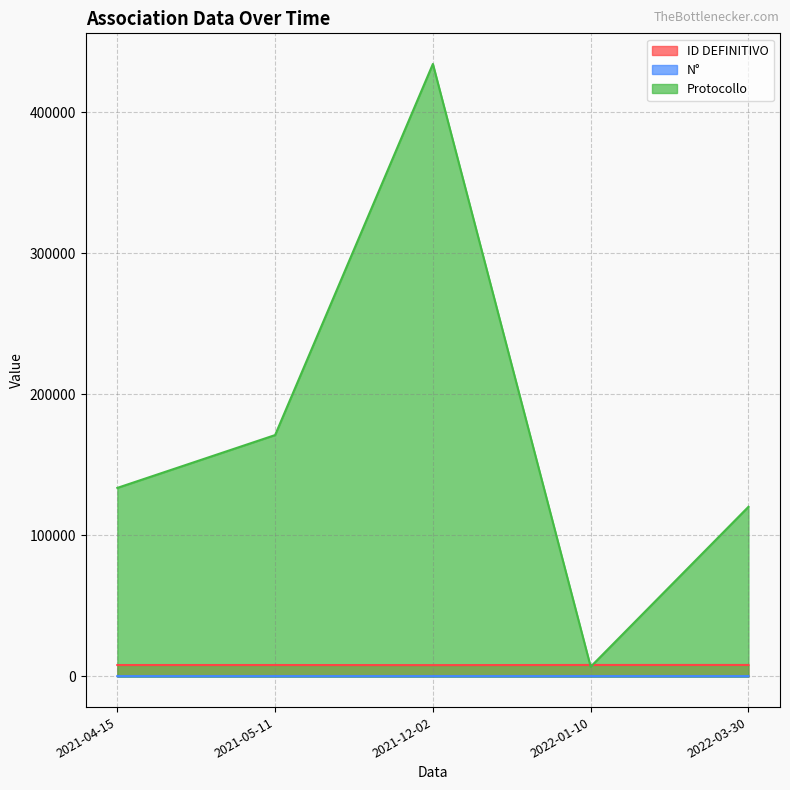

What is the sum of all ID DEFINITIVO values?

40567